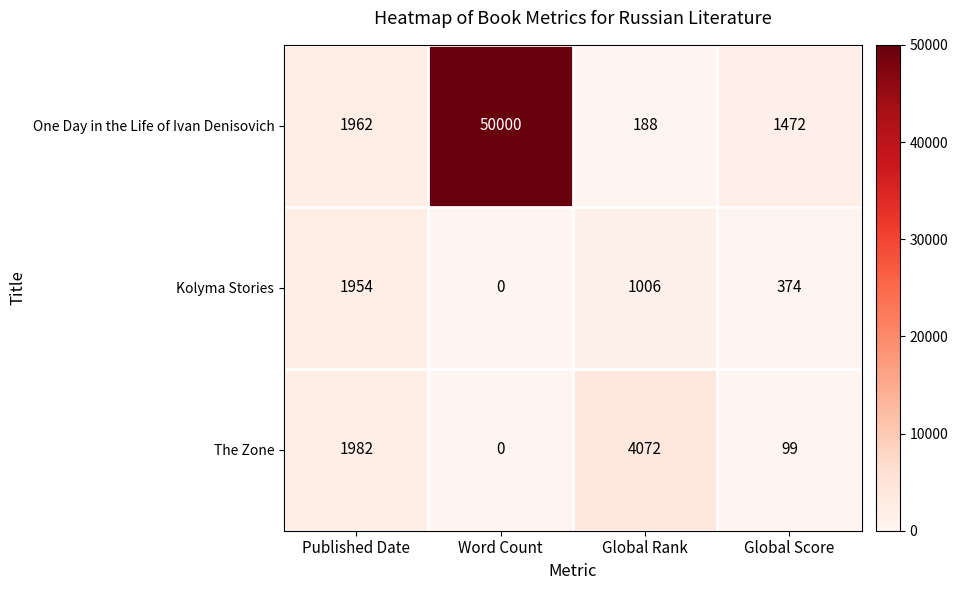

Count the number of data series in this chart.

3